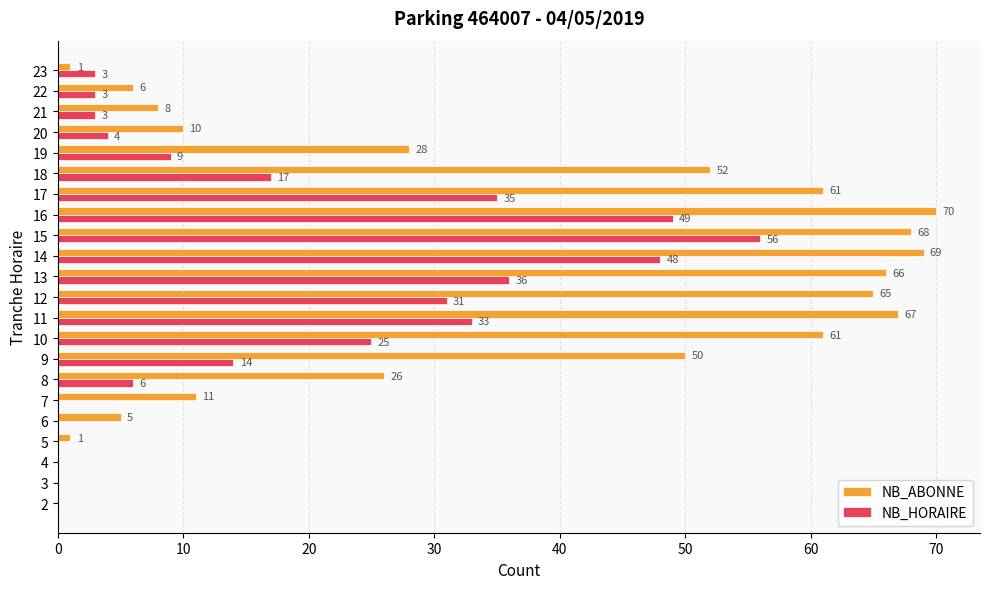

Where is NB_ABONNE nearest to the value 35?

19